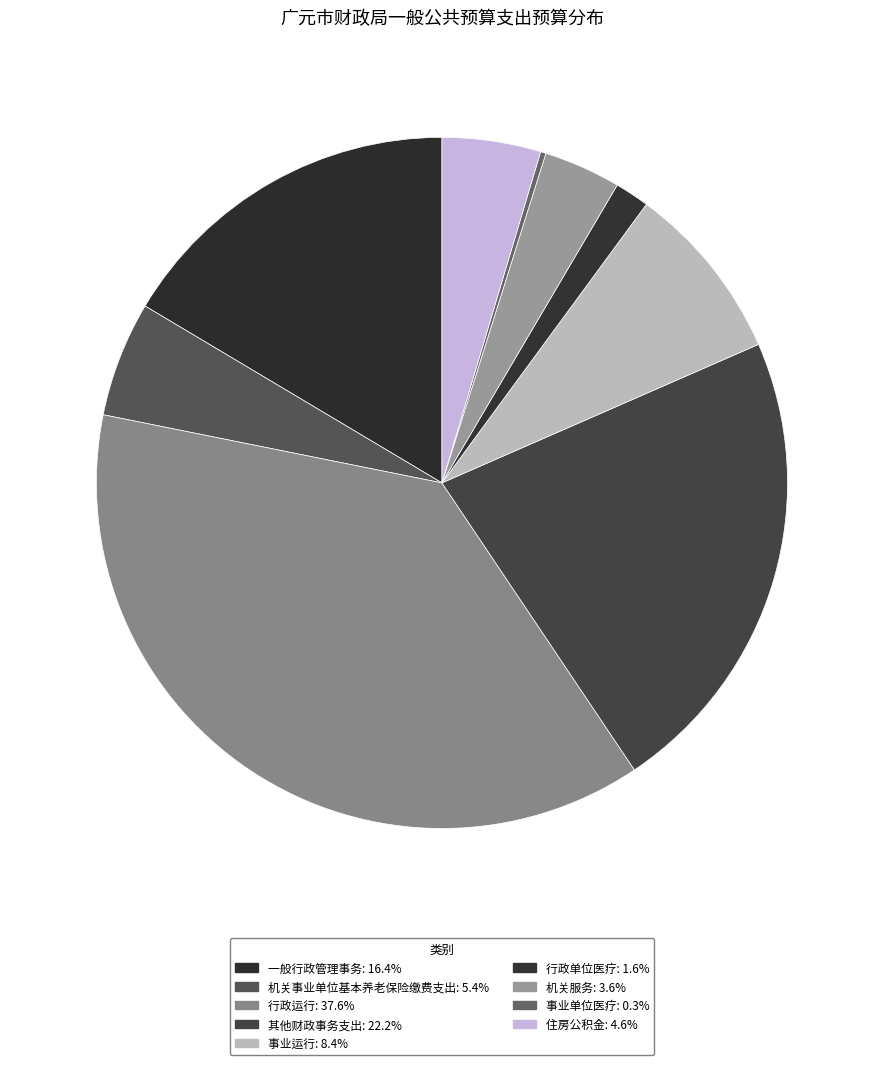

Which category has the biggest portion of the pie?

行政运行